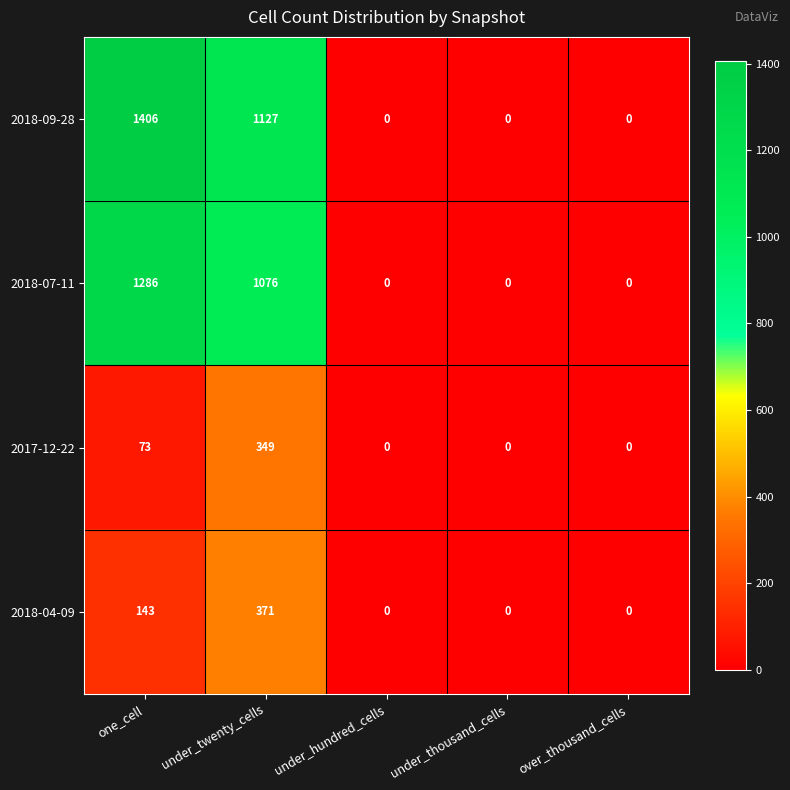

What is the difference between the highest and lowest values at under_twenty_cells?

778